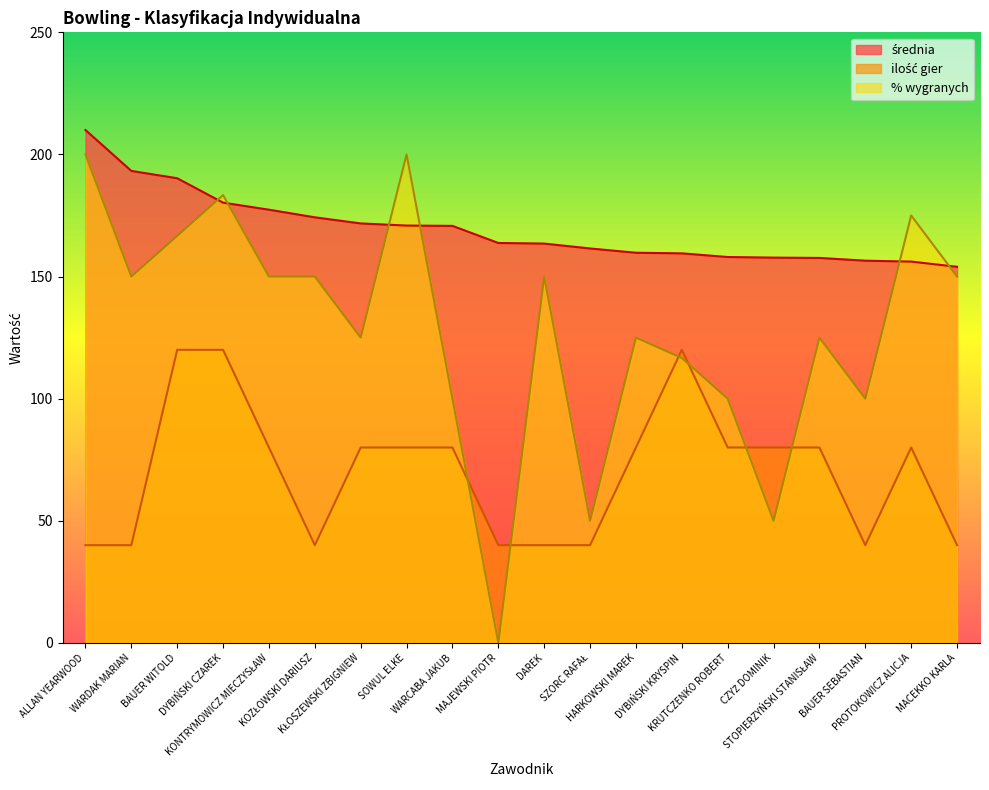

Which has a higher value, SOWUL ELKE or SZORC RAFAŁ?

SOWUL ELKE